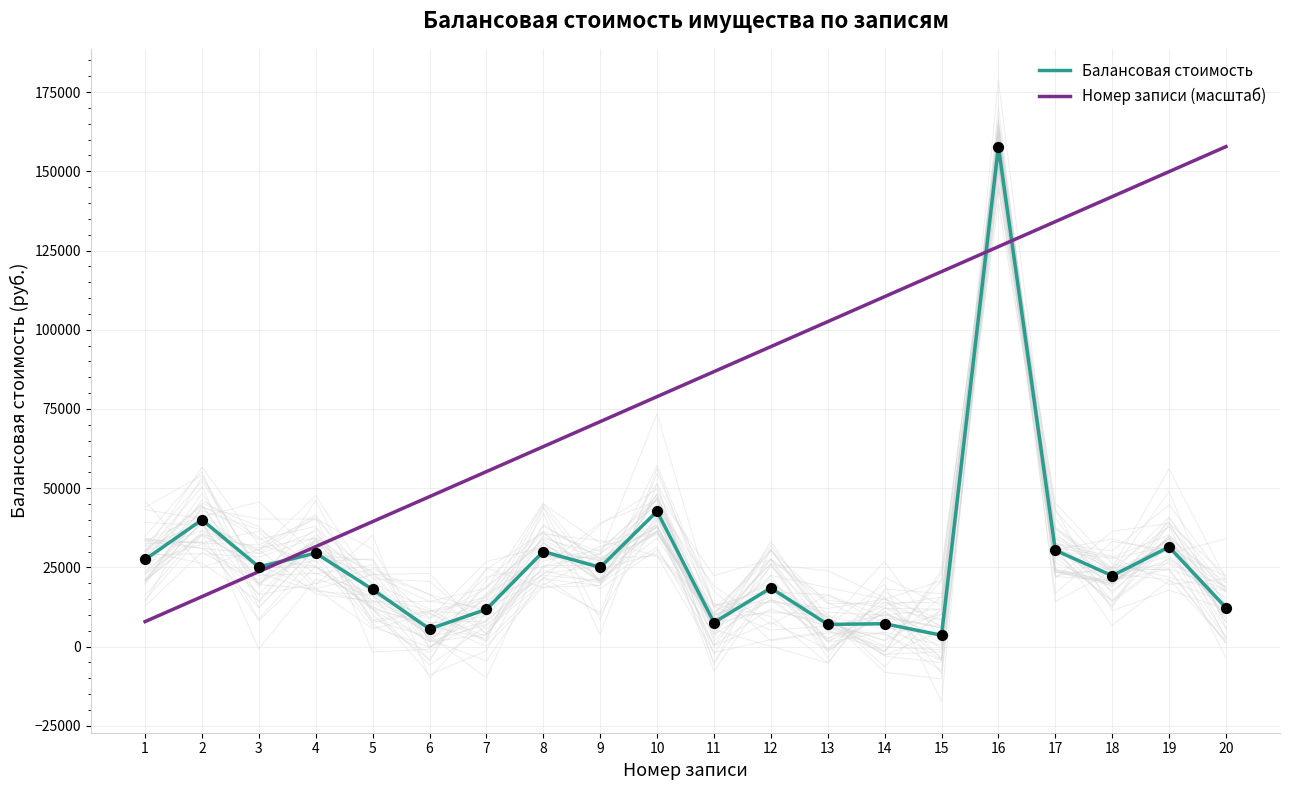

Which series contains the lowest Y value?

Балансовая стоимость